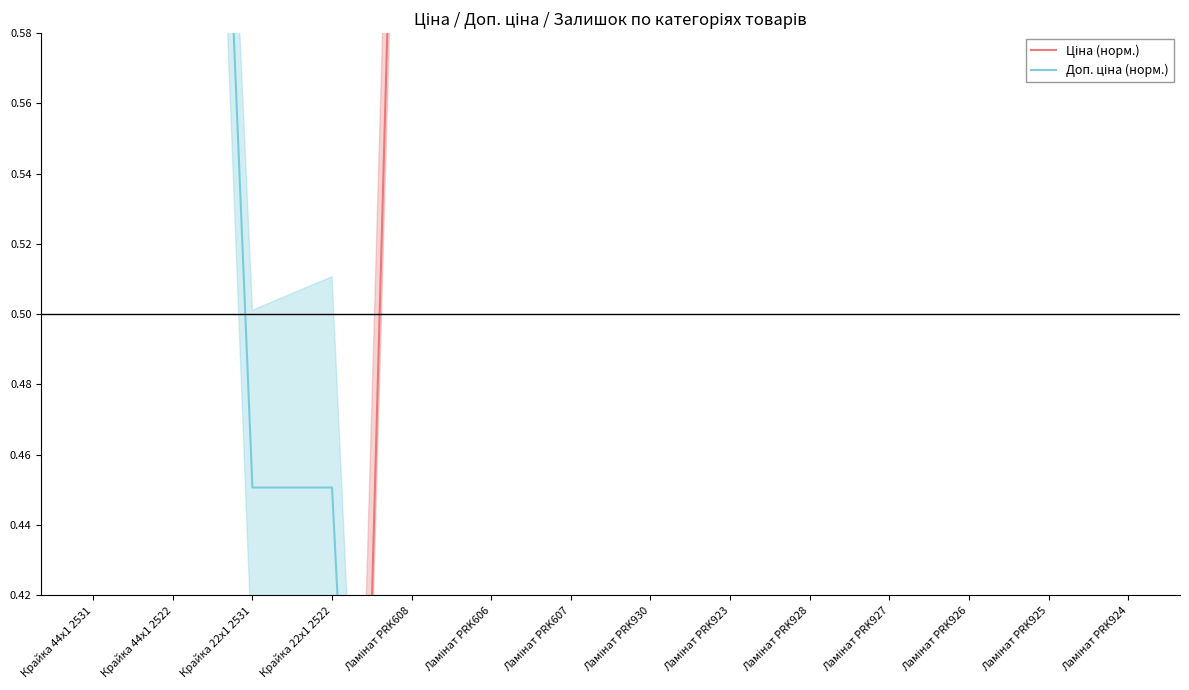

How many data points in Ціна (норм.) are less than 1?

7